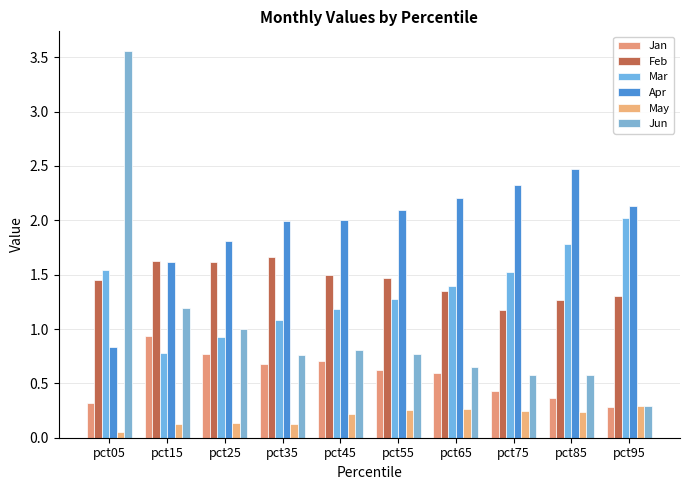

What is the highest value of the Jun series?

3.6